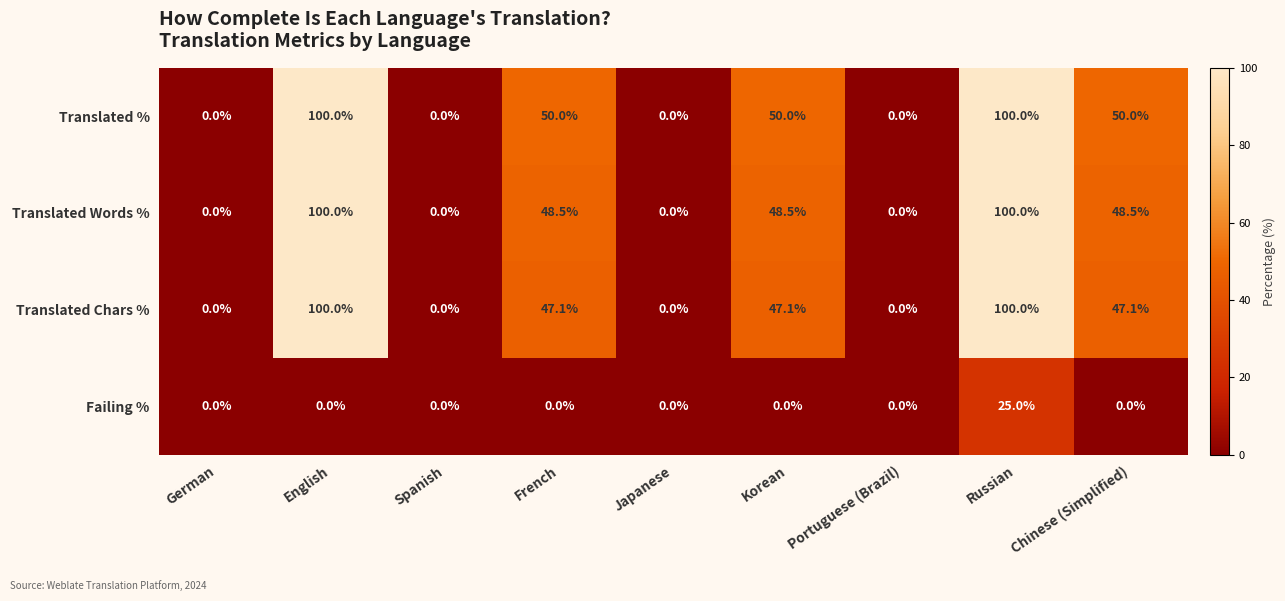

What is the difference between the second highest and second lowest values in the Translated Chars % series?

100.0